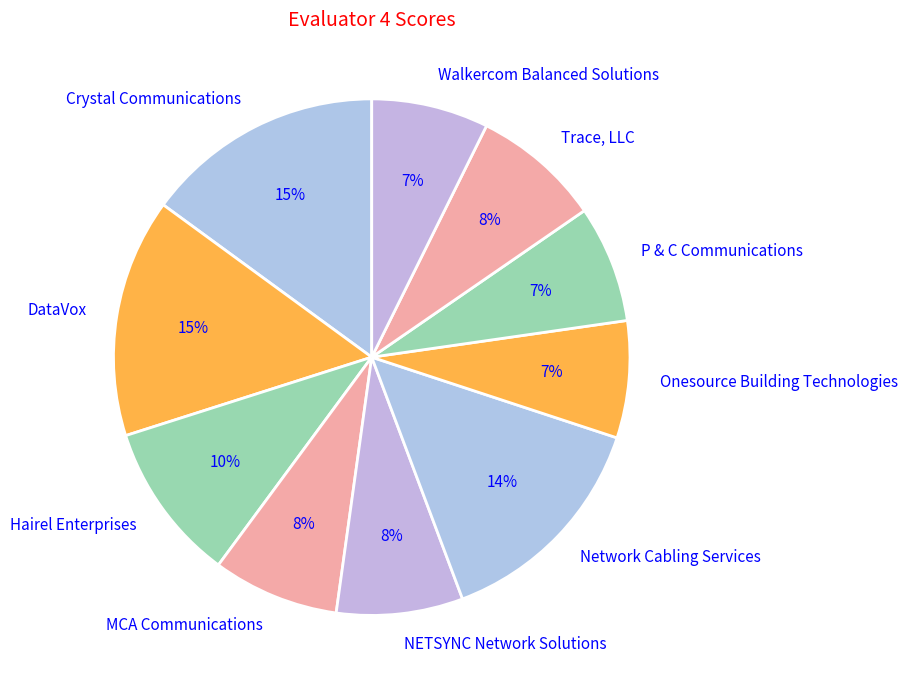

To the nearest percent, what is the difference between the largest and smallest slice percentages?

8%